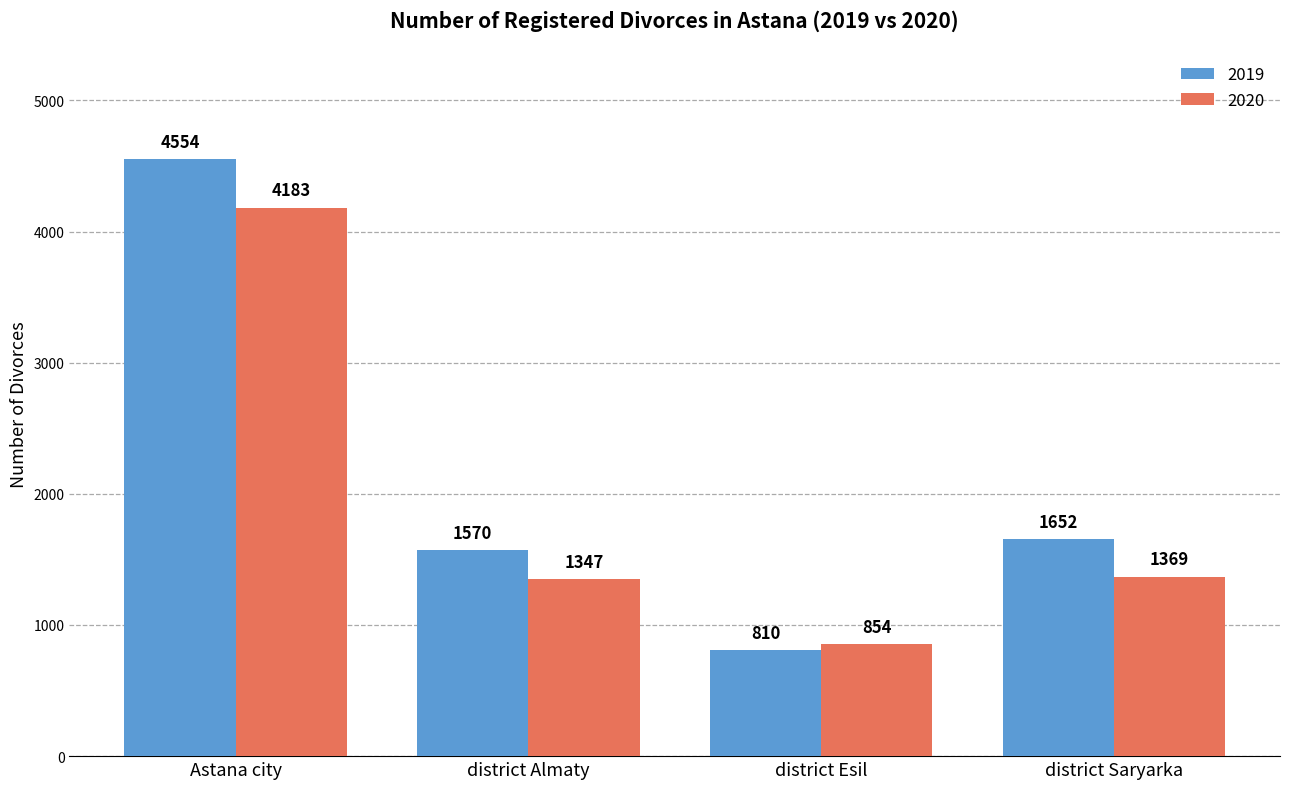

What is the difference between the maximum and minimum values in the 2019 series?

3744